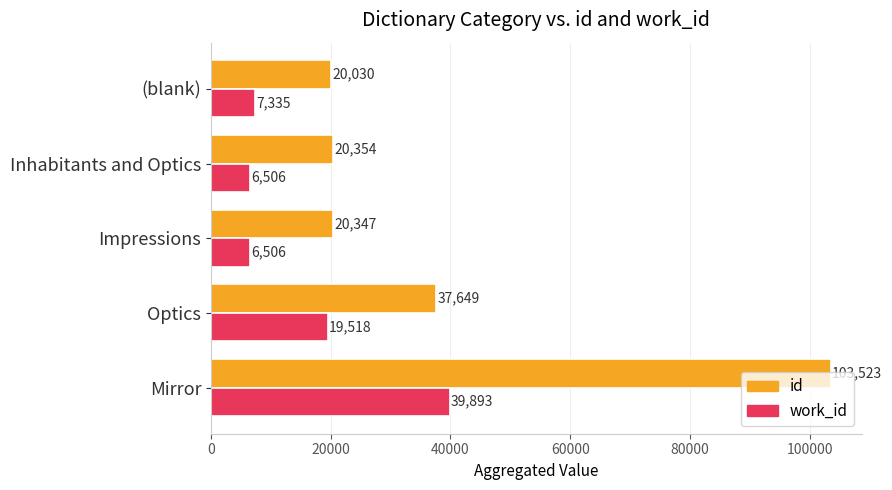

At how many categories does at least one series exceed 55322?

1